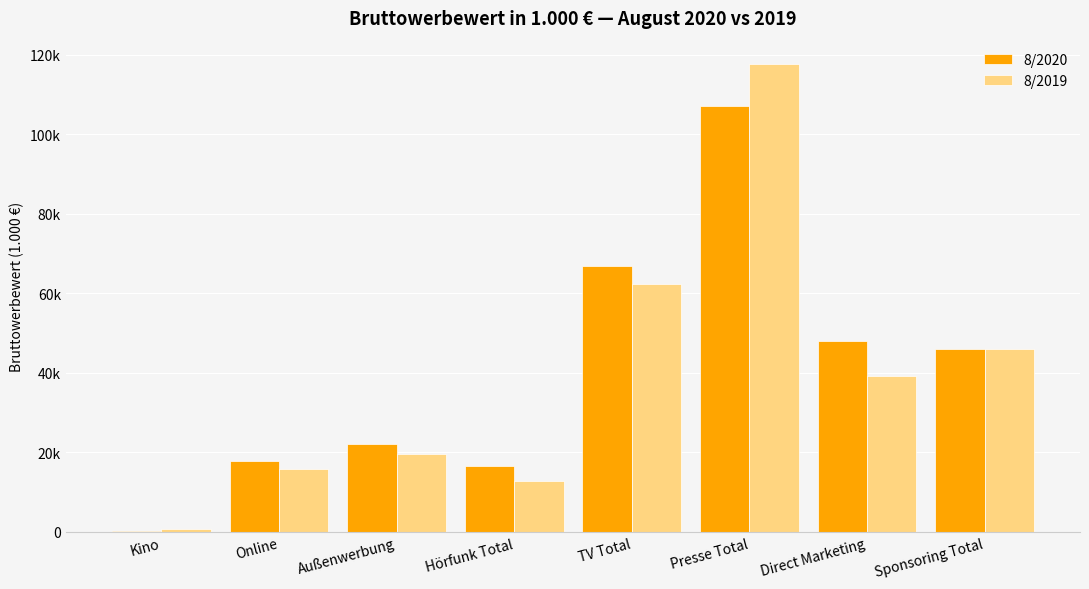

Are the bars grouped side by side (vs. stacked)?

Yes